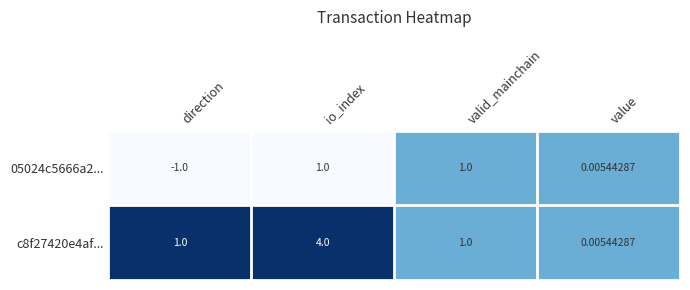

Which category has the highest value in the c8f27420e4af... series?

io_index